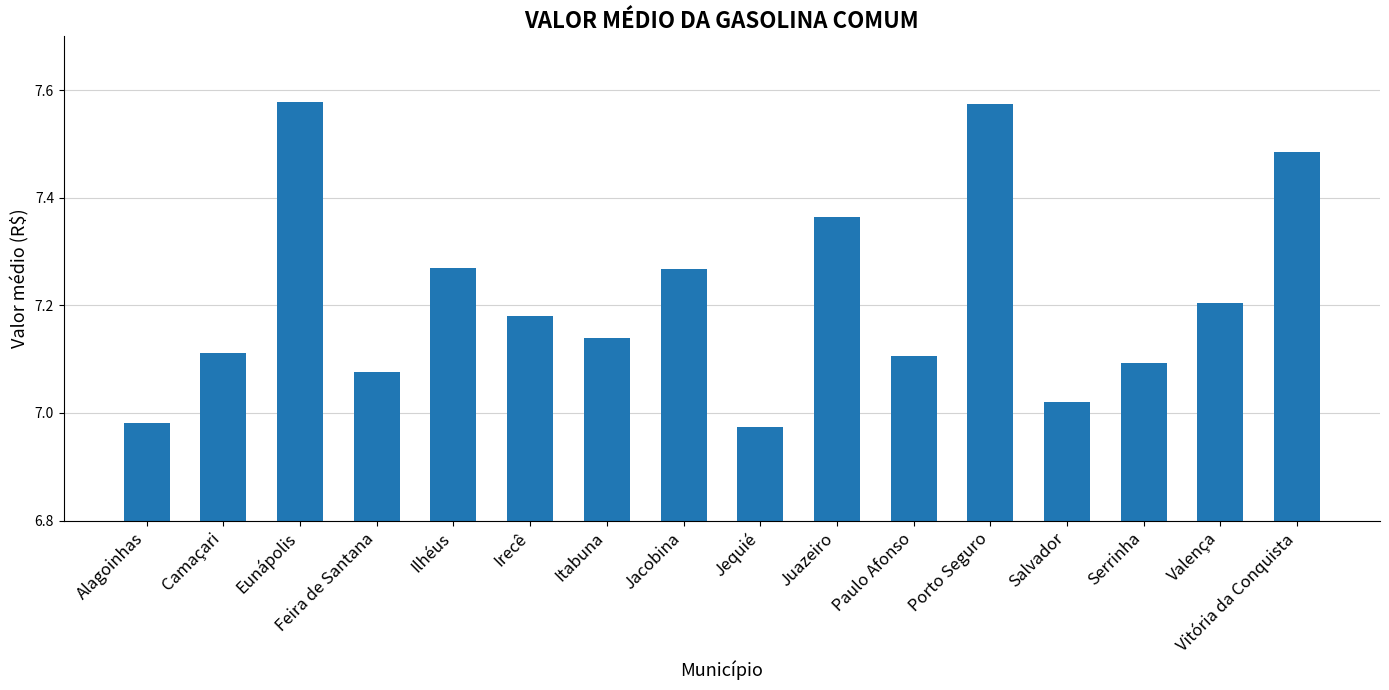

At which category does the chart reach its minimum across all series?

Jequié